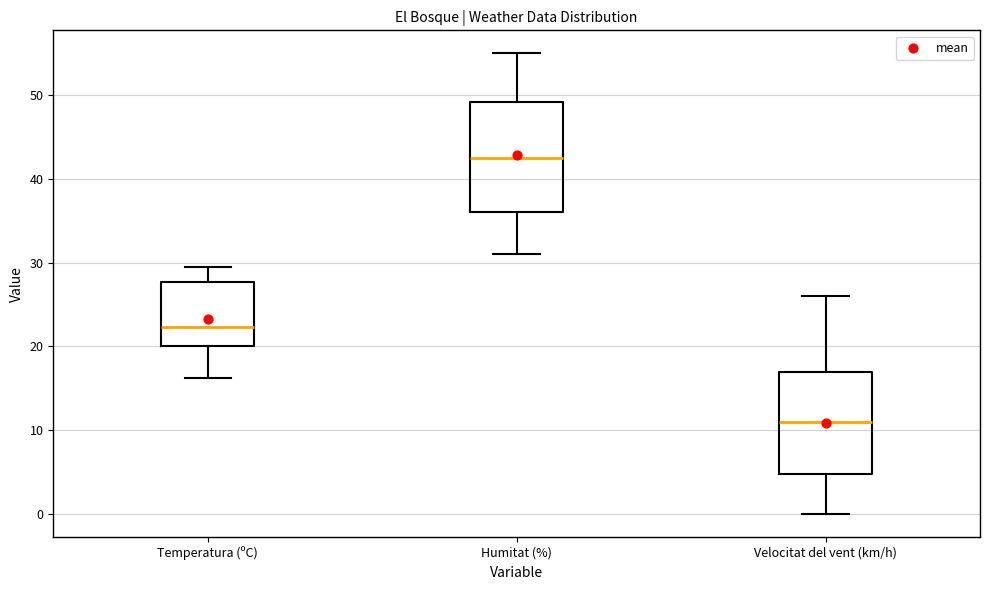

Reading left to right, read every box against the y-axis: the position of its median line, the range the box covers, and the ends of its whiskers. The values are not printed on the chart, so give them approximately, as read against the axis.

Temperatura (ºC): median 22, box 20 to 28, whiskers 16 to 30
Humitat (%): median 43, box 36 to 49, whiskers 31 to 55
Velocitat del vent (km/h): median 11, box 5 to 17, whiskers 0 to 26